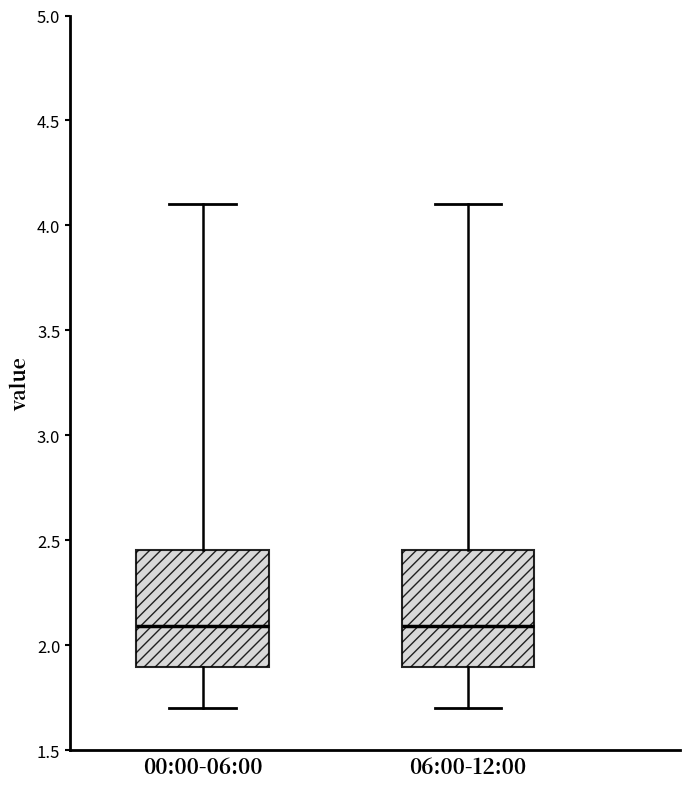

Where is the lower edge of the box for 00:00-06:00 on the y-axis? The values are not printed on the chart, so give them approximately, as read against the axis.

1.90